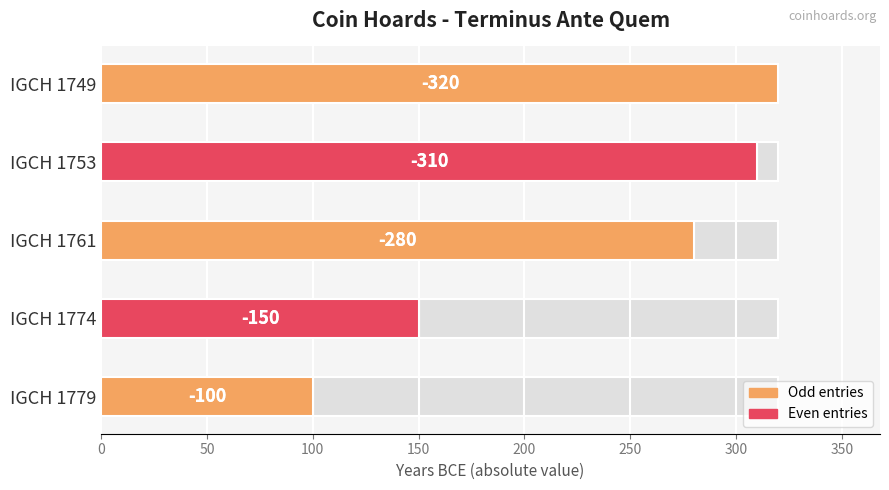

Is the value of Terminus Ante Quem (abs) at IGCH 1749 greater than the value of Terminus Ante Quem at IGCH 1749?

No